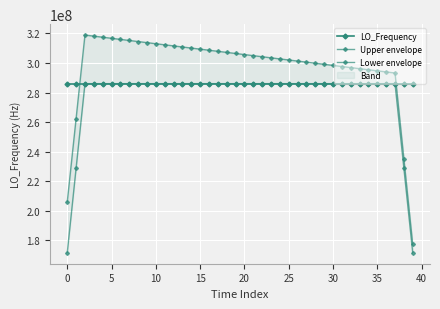

List the series in order of their peak value, lowest first.

Lower envelope, LO_Frequency, Upper envelope